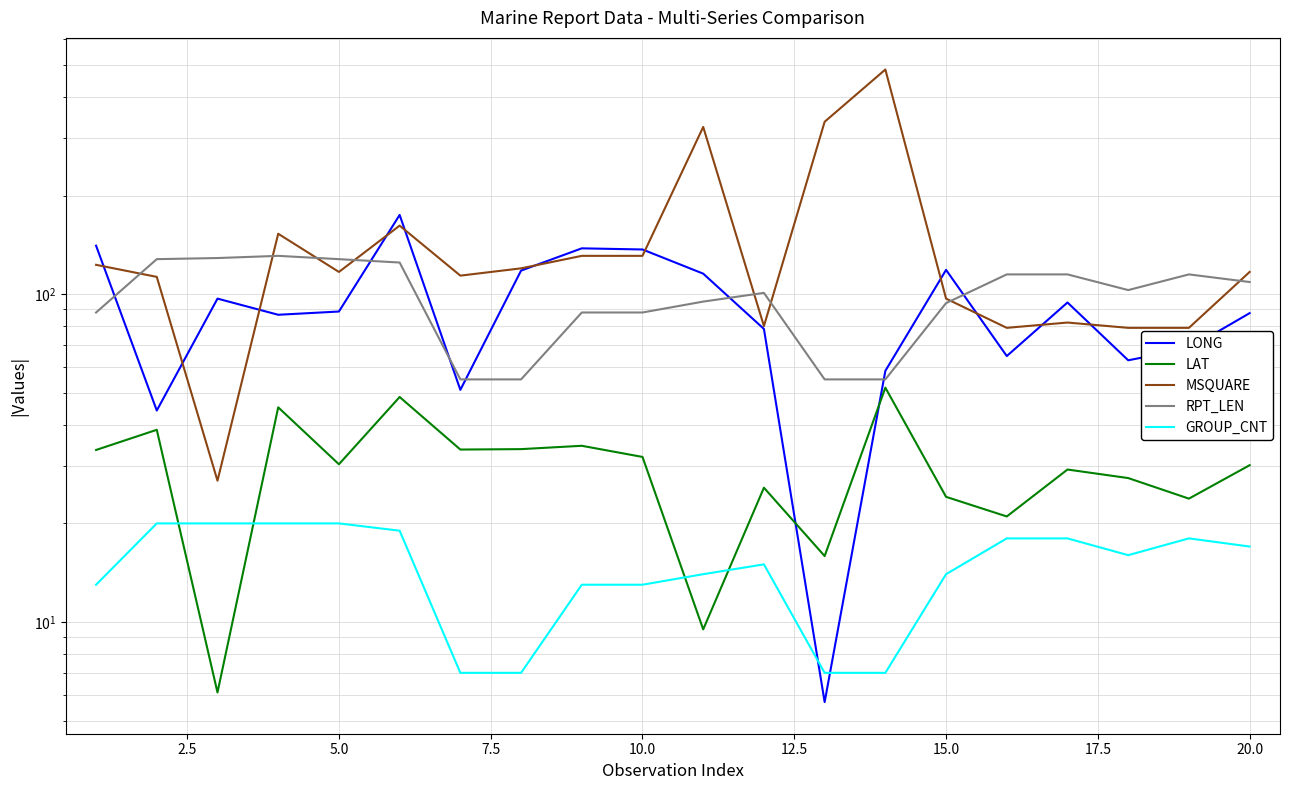

Which series has the largest range (max minus min)?

MSQUARE